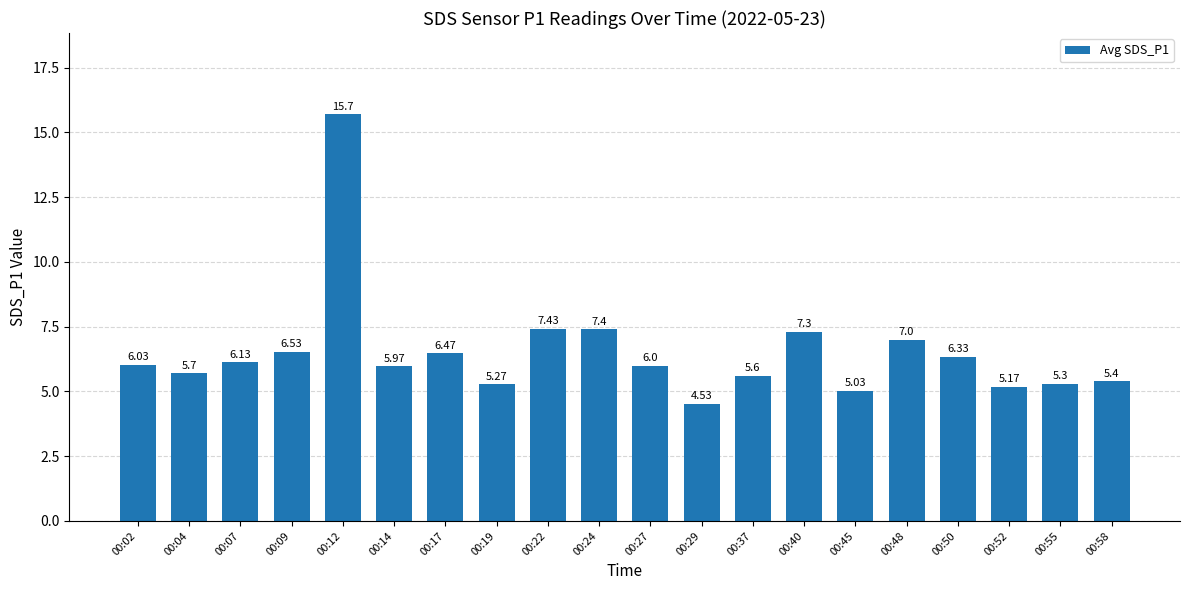

Rank the categories by value from lowest to highest.

00:29, 00:45, 00:52, 00:19, 00:55, 00:58, 00:37, 00:04, 00:14, 00:27, 00:02, 00:07, 00:50, 00:17, 00:09, 00:48, 00:40, 00:24, 00:22, 00:12